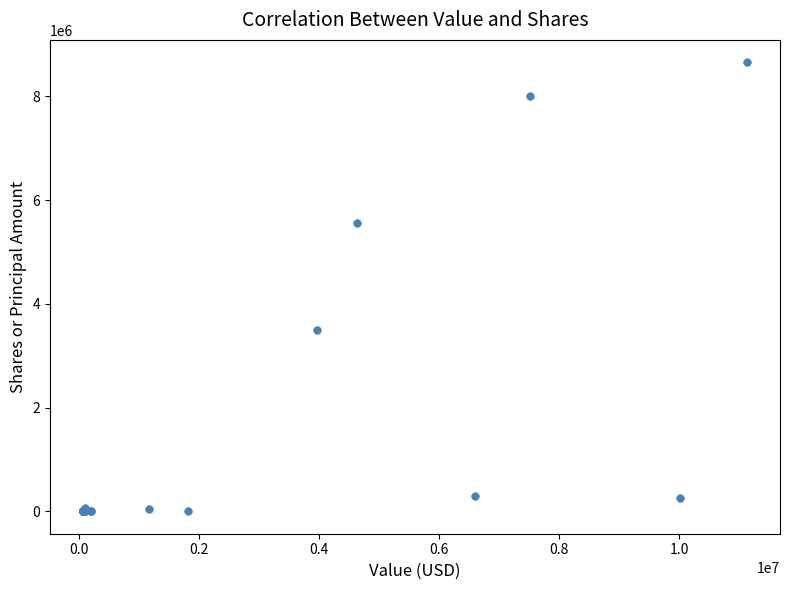

What Y value in the scatter plot is closest to 4329239?

3500000